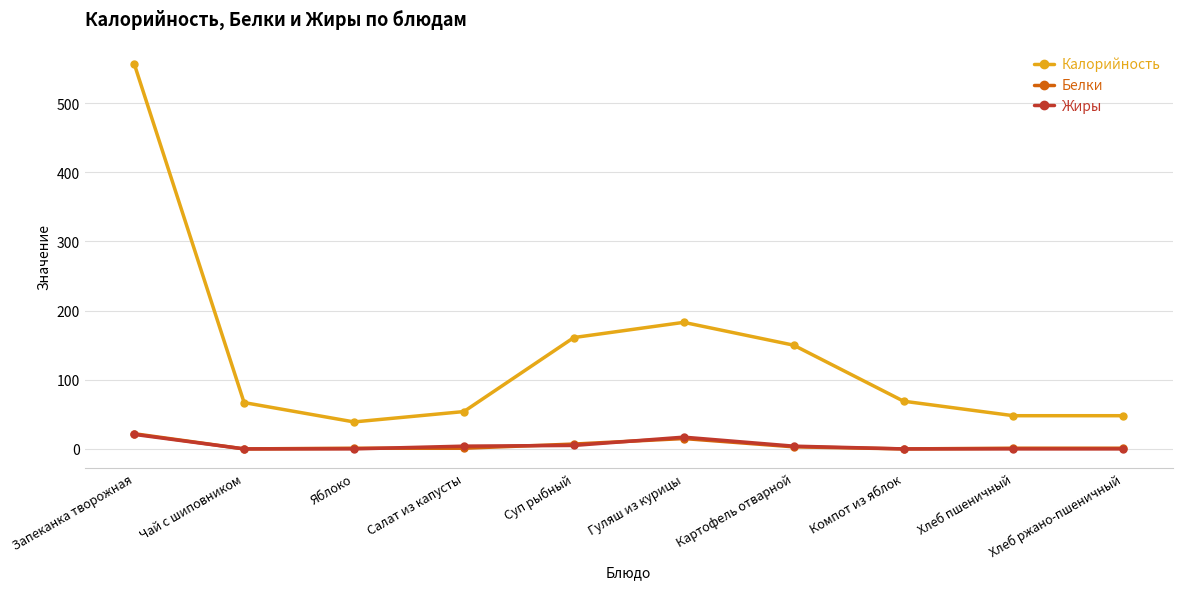

Is it true that Калорийность equals 161 at Суп рыбный?

True